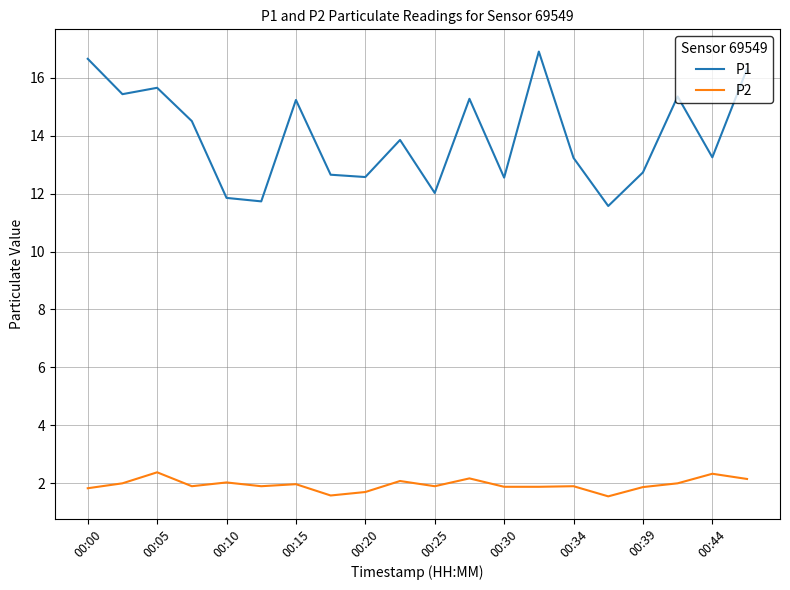

Which series has the largest range (max minus min)?

P1